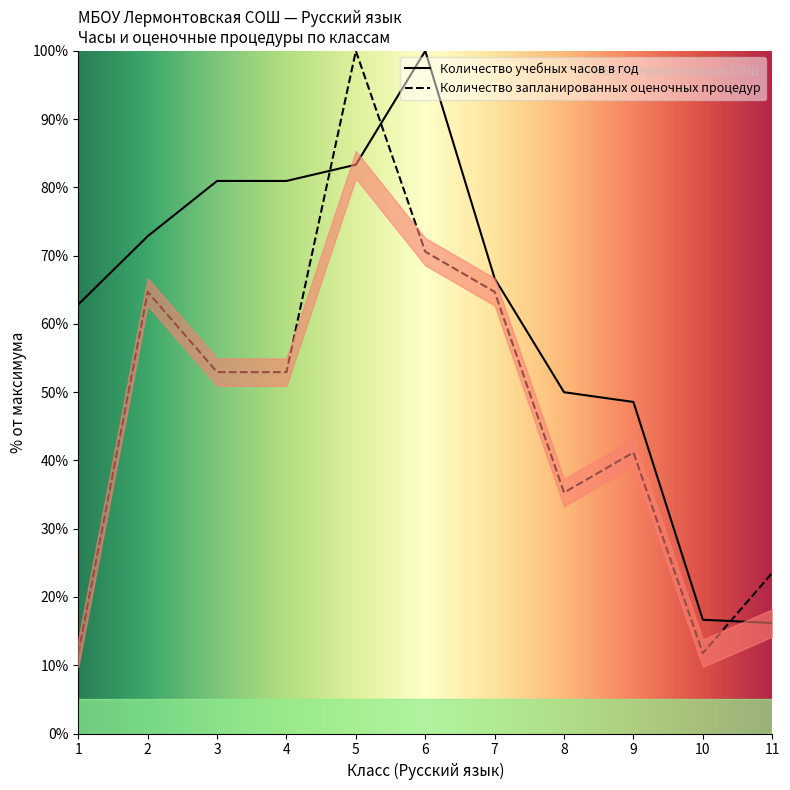

At which category does Количество запланированных оценочных процедур reach its first local peak?

2